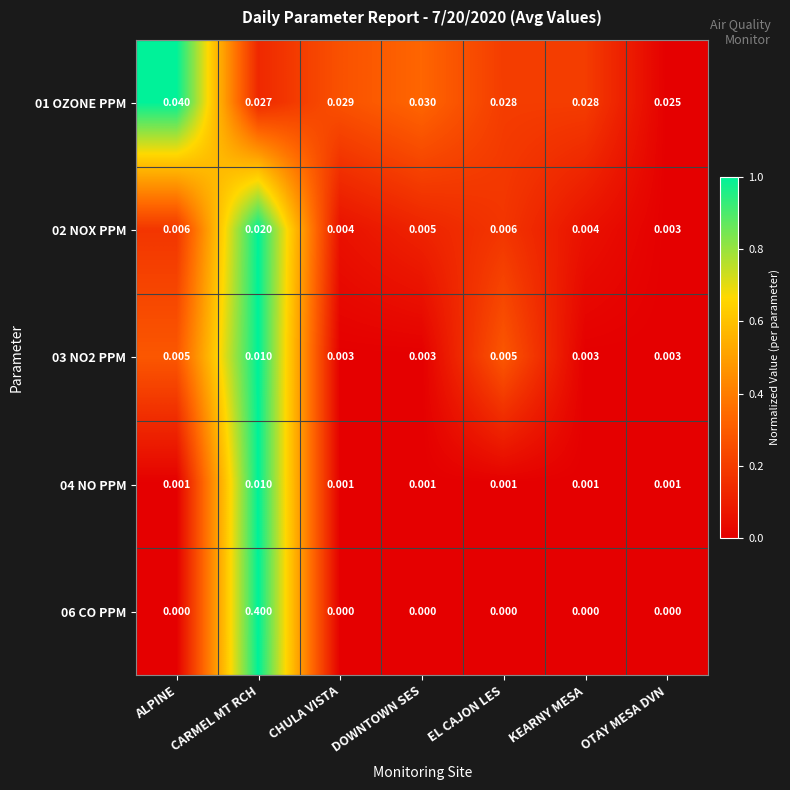

How many data points does each series have?

7